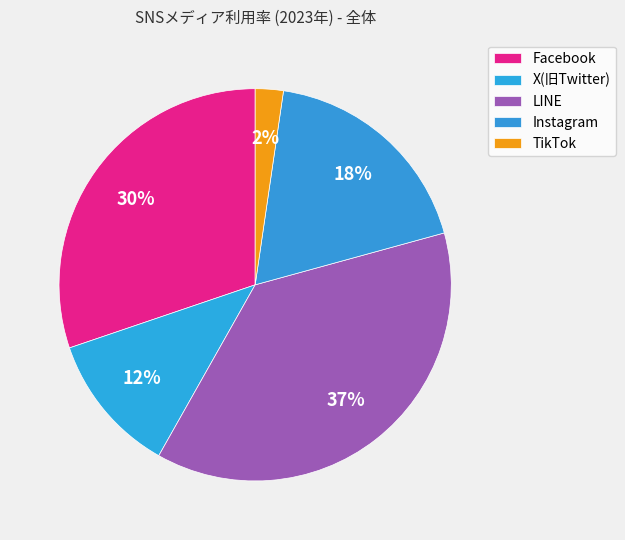

Do Instagram and LINE together represent more than half of the pie?

Yes